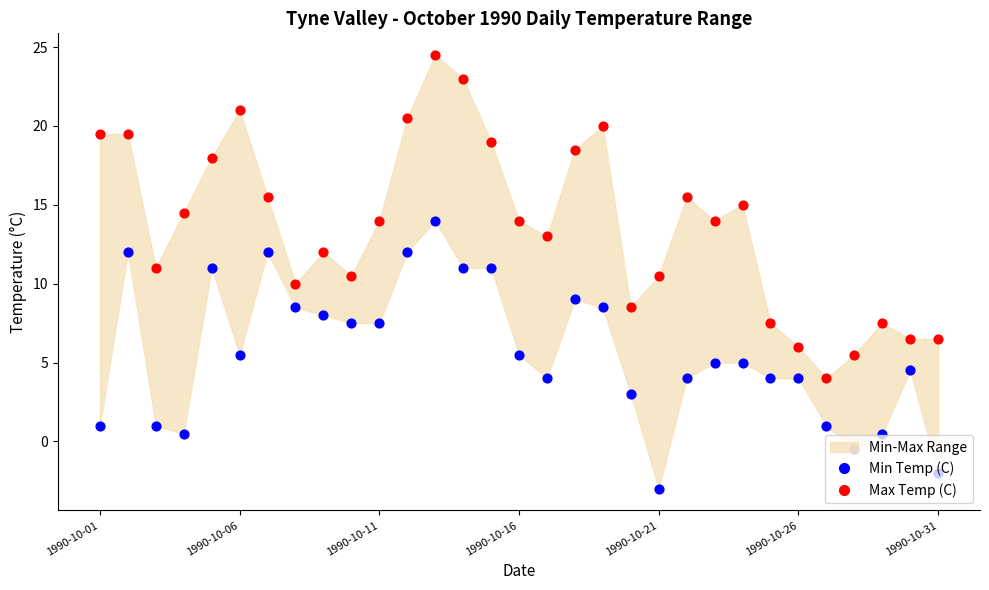

Which series reaches the minimum Y coordinate?

Min Temp (C)